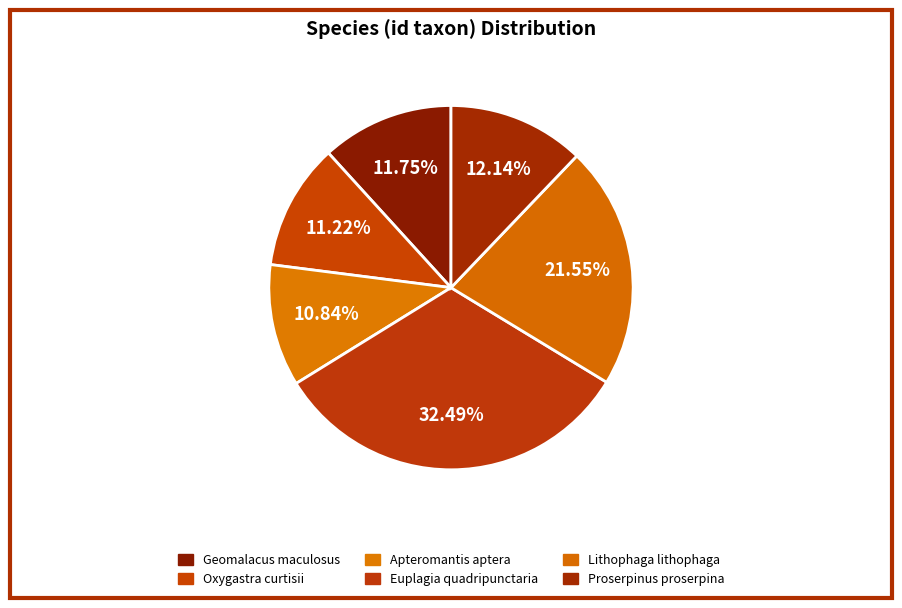

How many segments does this pie chart have?

6